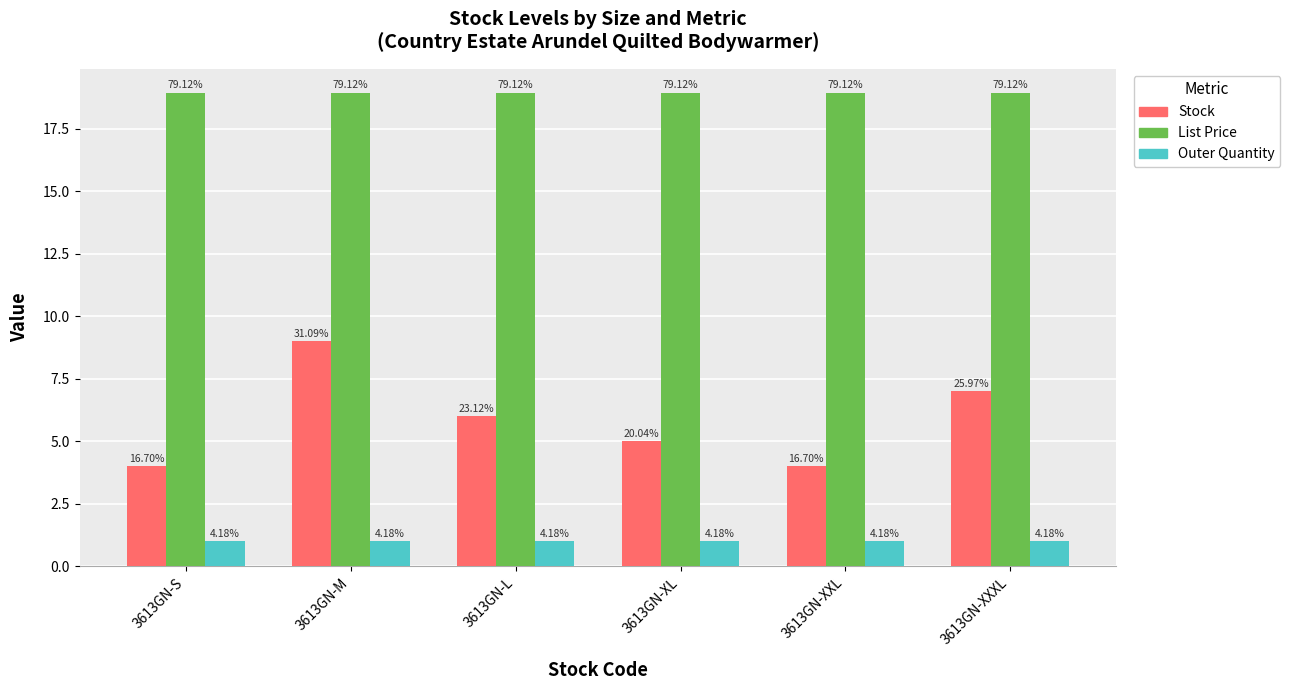

Are the bars grouped side by side (vs. stacked)?

Yes